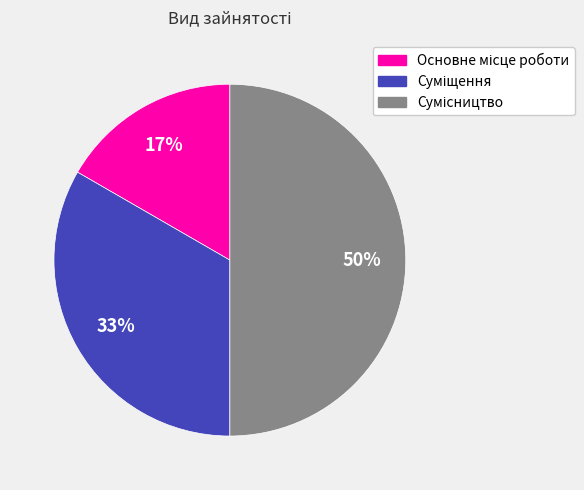

To the nearest percent, what is the average slice percentage?

33%